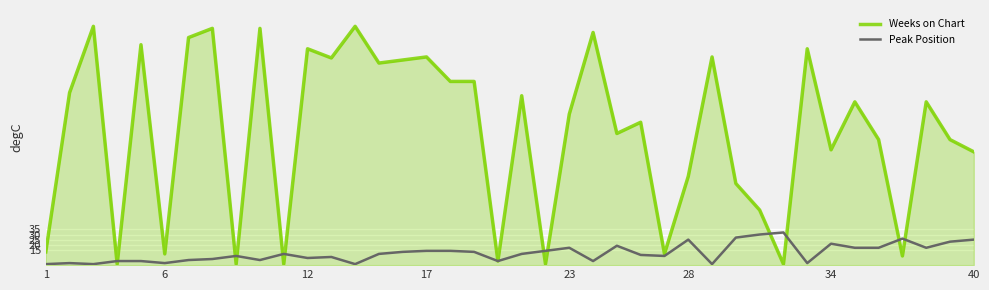

What is the maximum value for Peak Position?

32